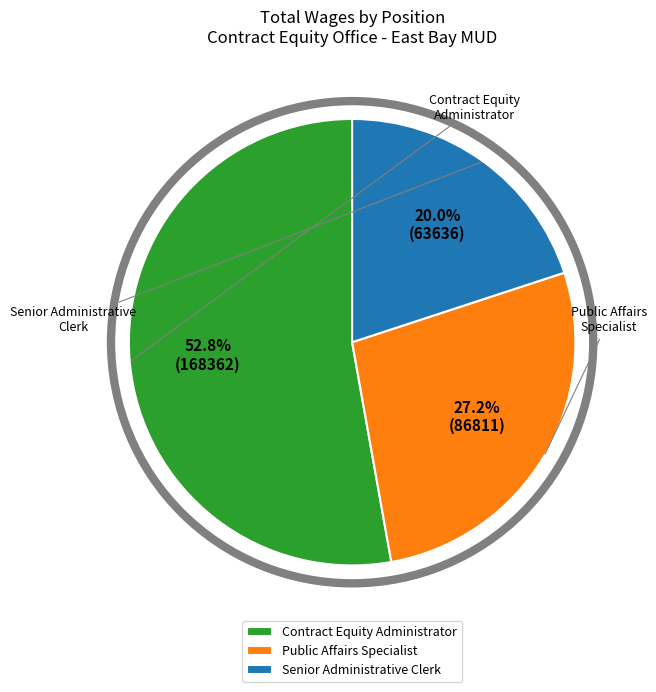

To the nearest percent, what is the difference between the largest and smallest slice percentages?

33%